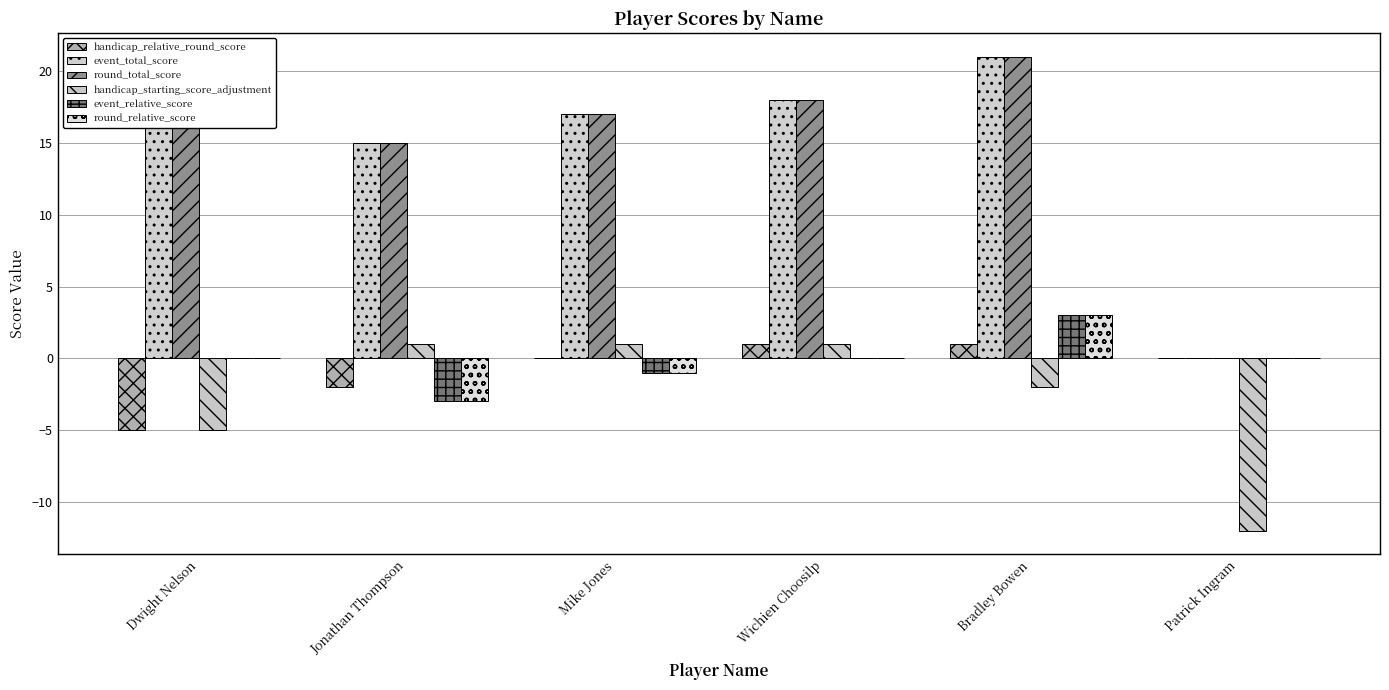

List the series in order of their peak value, highest first.

event_total_score, round_total_score, event_relative_score, round_relative_score, handicap_relative_round_score, handicap_starting_score_adjustment